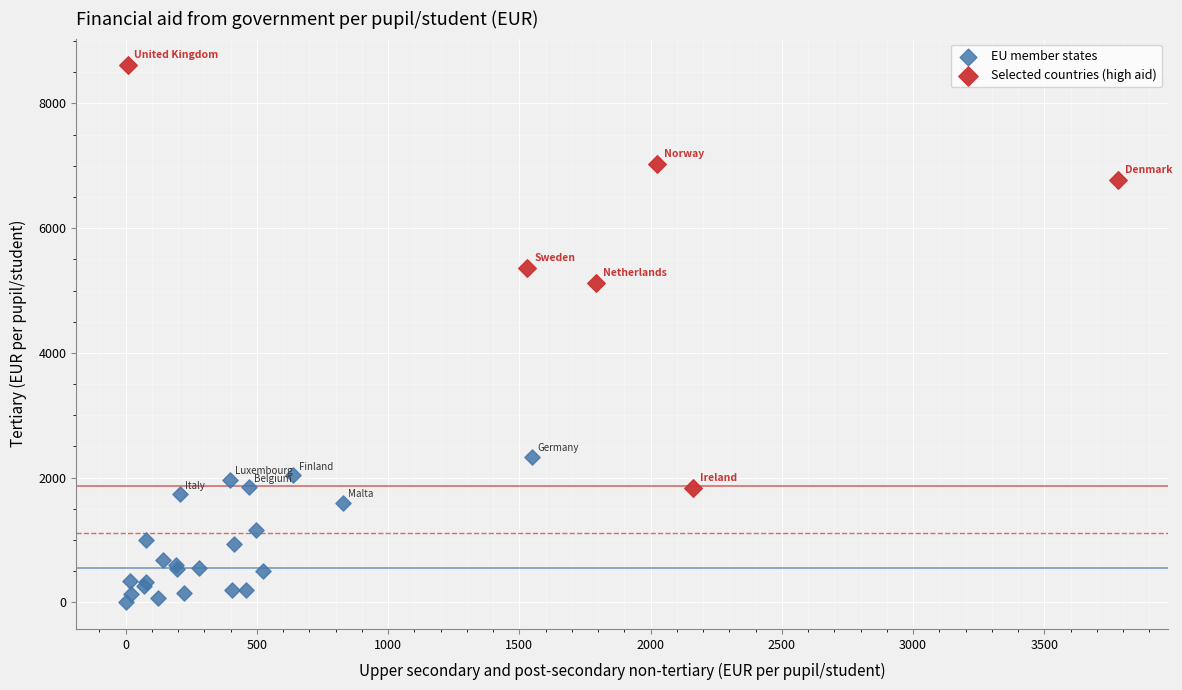

Which series has the widest spread of Y values?

Selected countries (high aid)